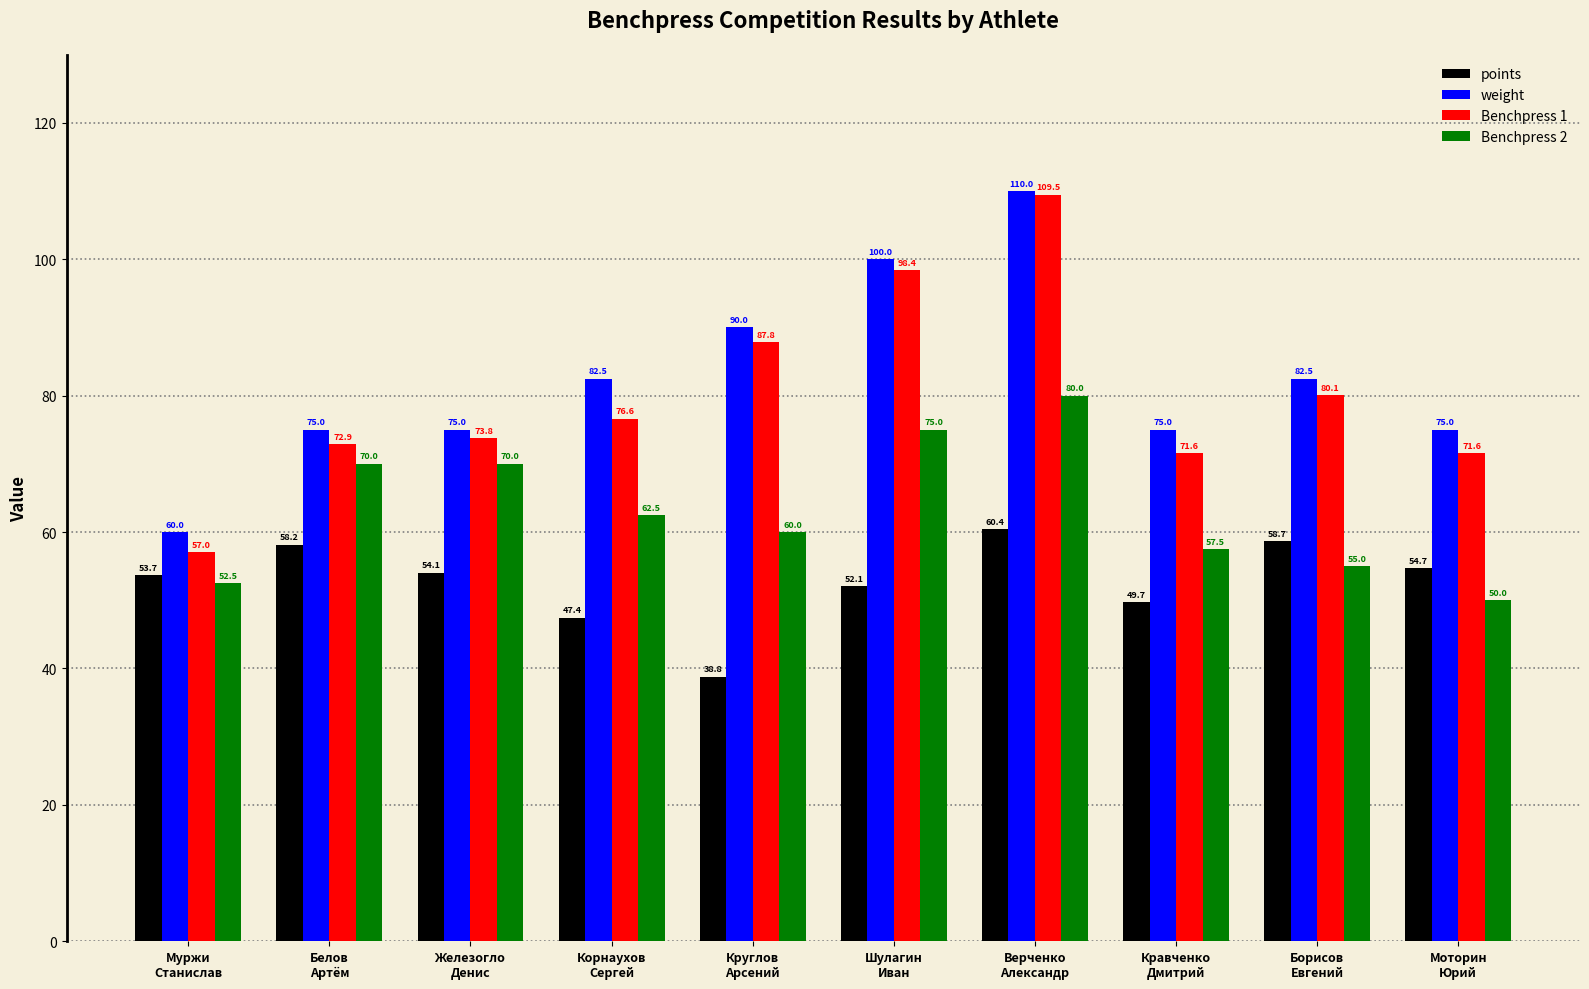

What are all the series names shown in the legend?

points, weight, Benchpress 1, Benchpress 2